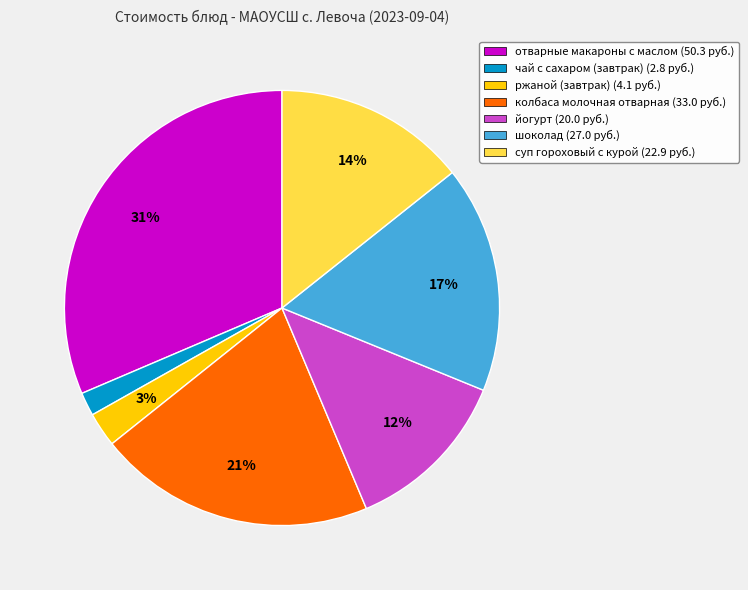

Is it true that колбаса молочная отварная is 21% of the pie?

True